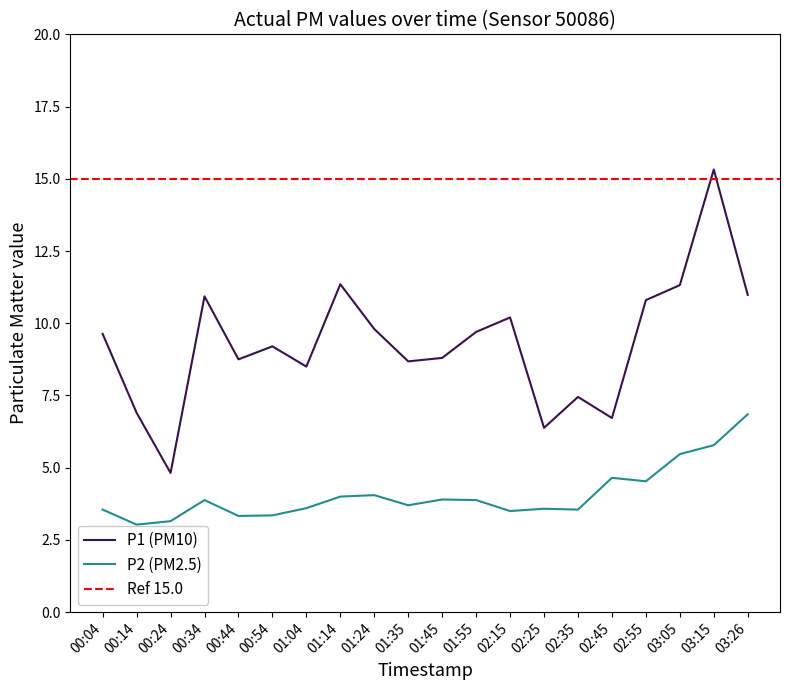

At which category is the sum across all series the highest?

03:15